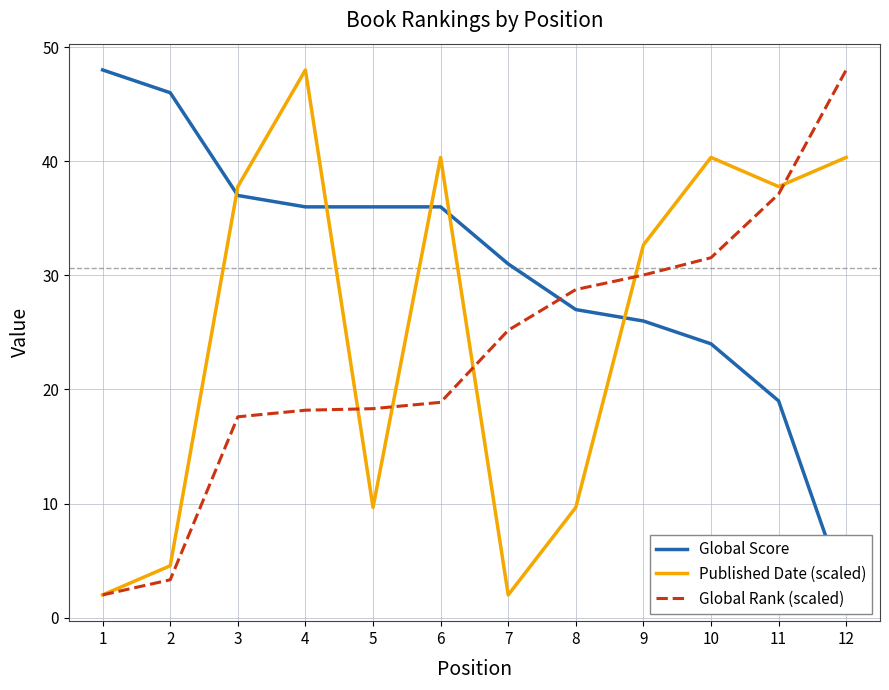

In Published Date (scaled), how many points are lower than both neighbors (excluding endpoints)?

3